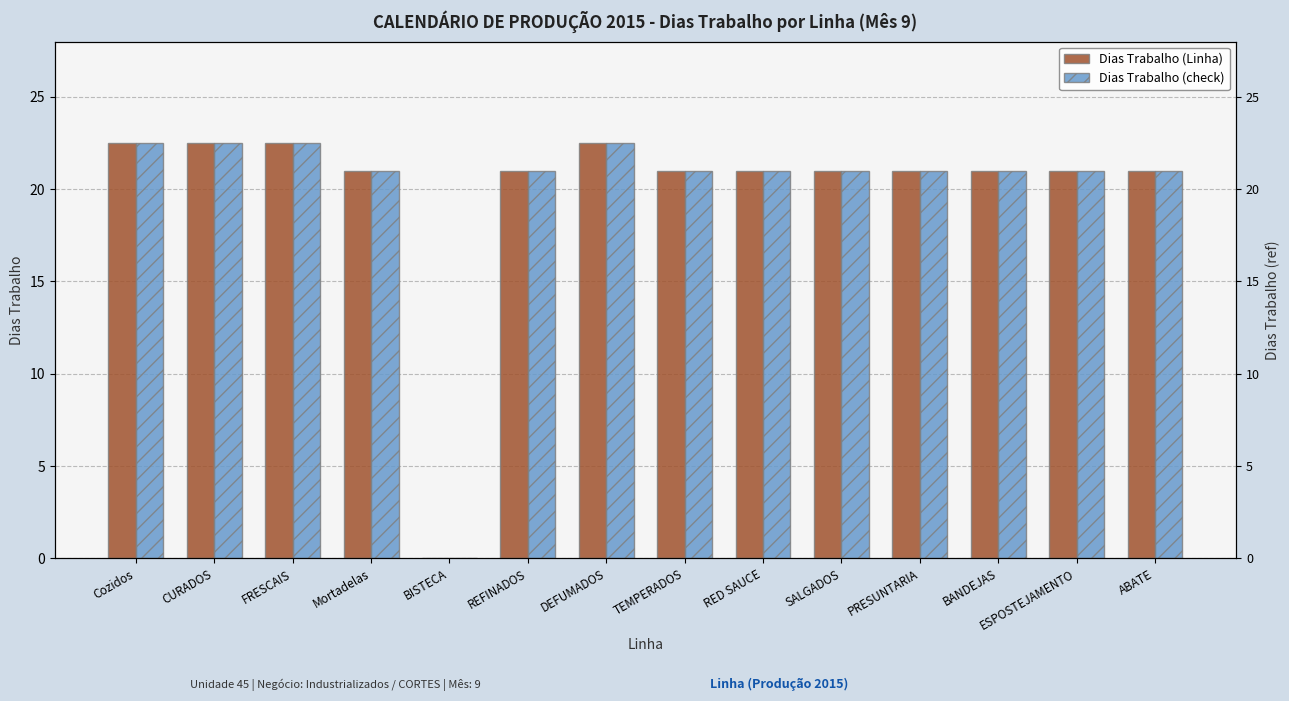

Which category has the lowest value across all series?

BISTECA